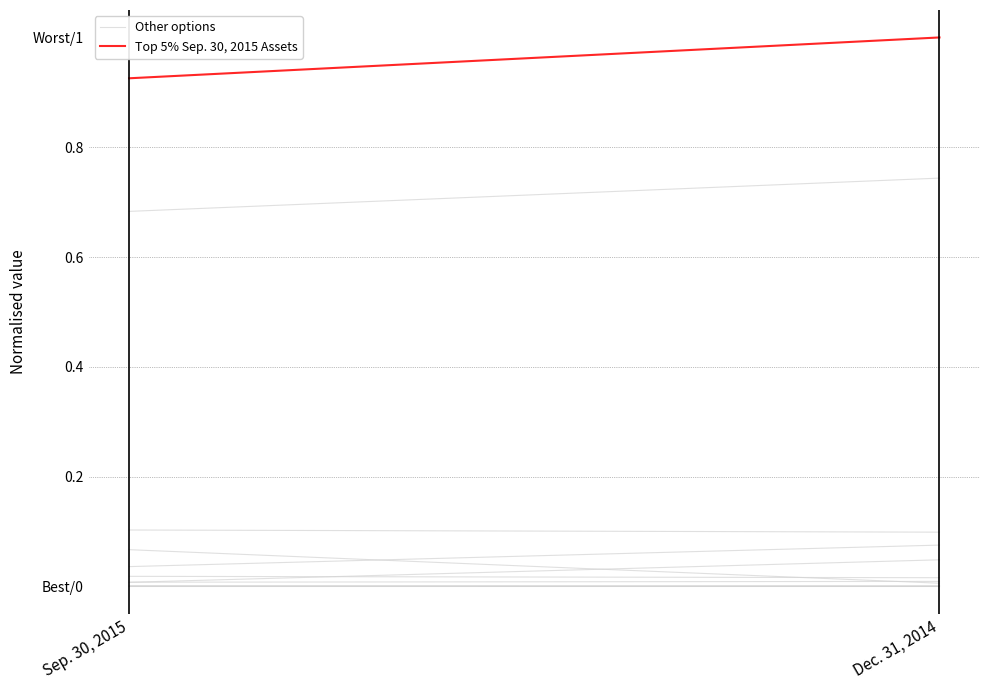

What is the difference between the maximum and minimum values in the Top 5% Sep. 30, 2015 Assets series?

0.1